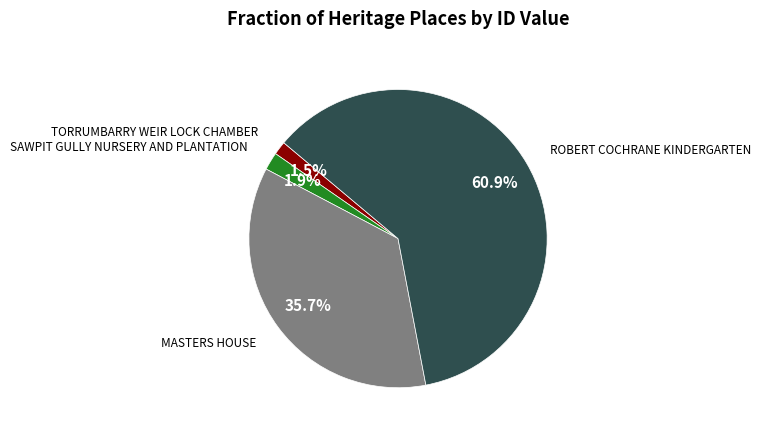

Does any single category account for the majority?

Yes